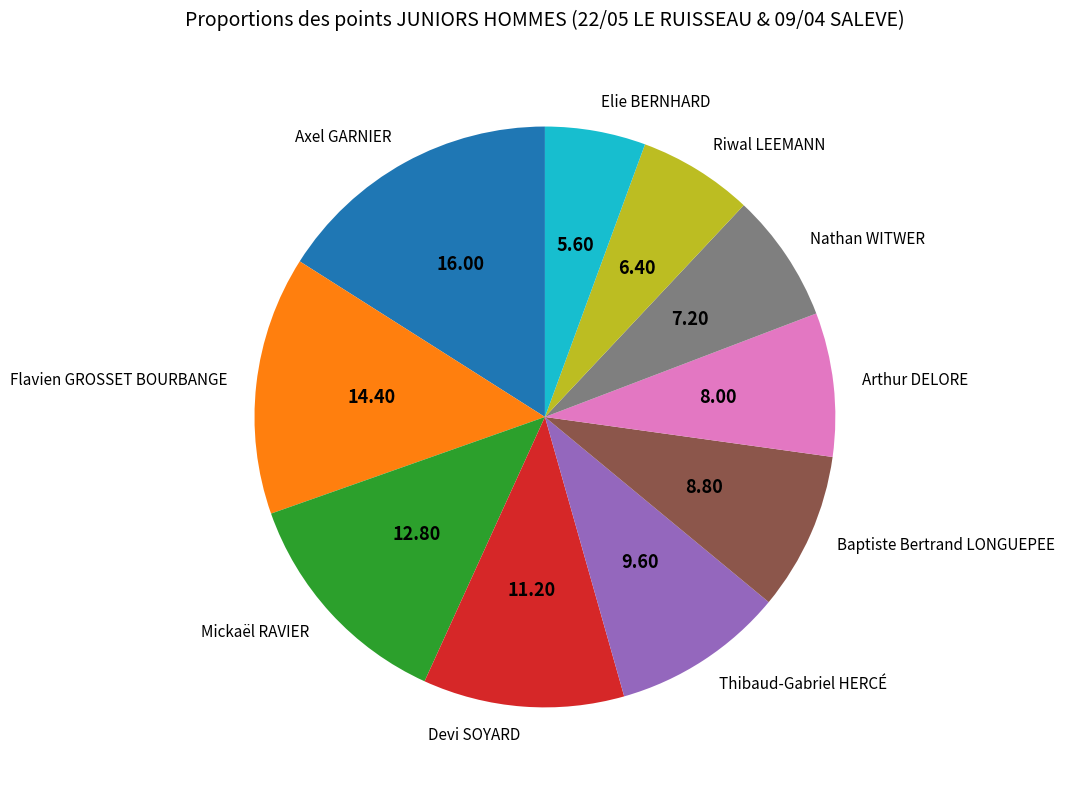

Which category has the biggest portion of the pie?

Axel GARNIER